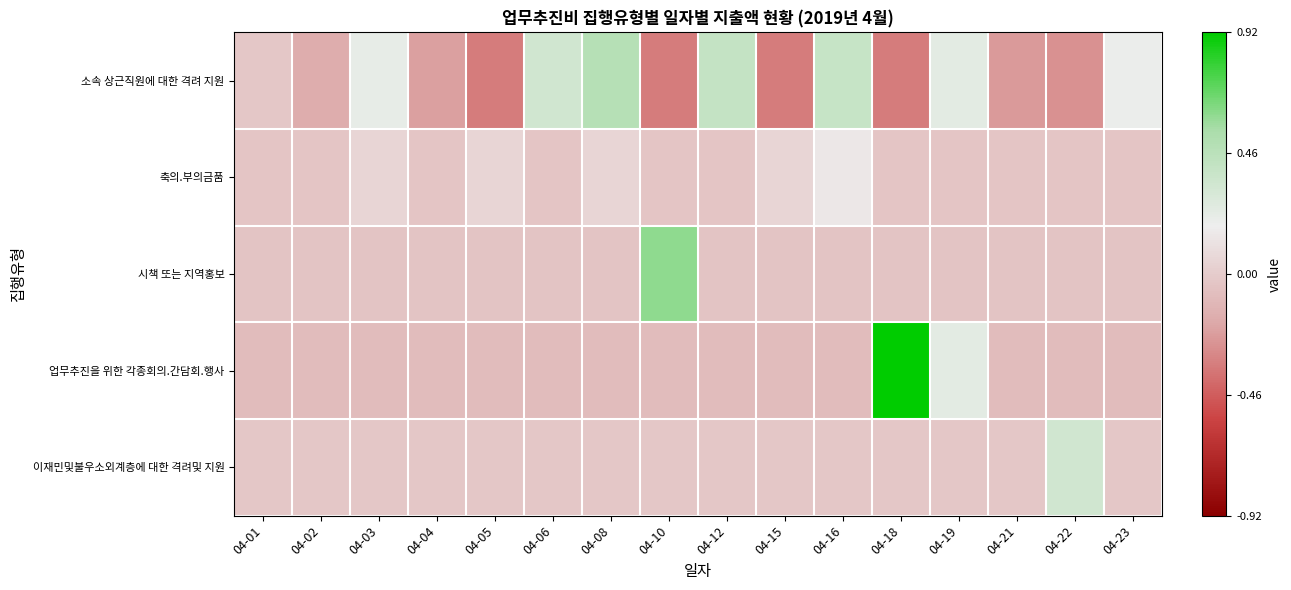

Rank the series by their maximum value, from lowest to highest.

축의.부의금품, 이재민및불우소외계층에 대한 격려및 지원, 소속 상근직원에 대한 격려 지원, 시책 또는 지역홍보, 업무추진을 위한 각종회의.간담회.행사